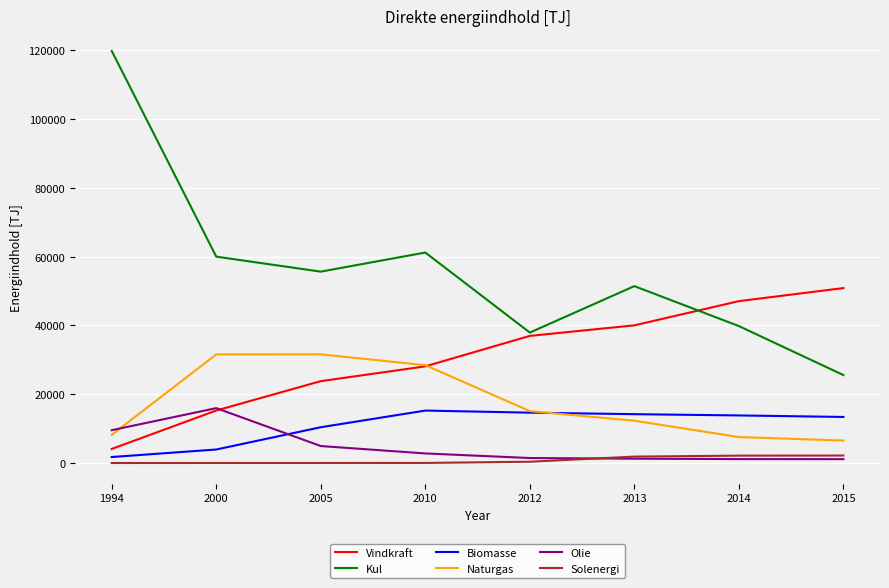

Which series has the largest total across all categories?

Kul